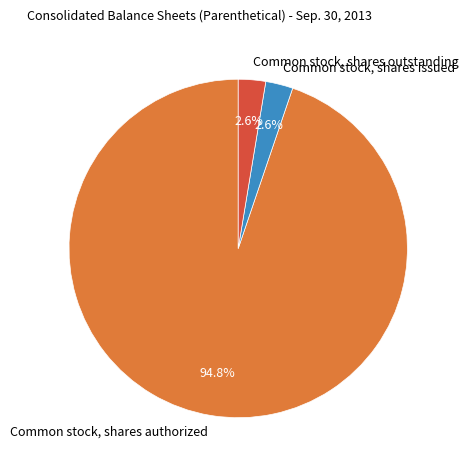

To the nearest percent, what is the combined percentage of Common stock, shares authorized and Common stock, shares outstanding?

97%